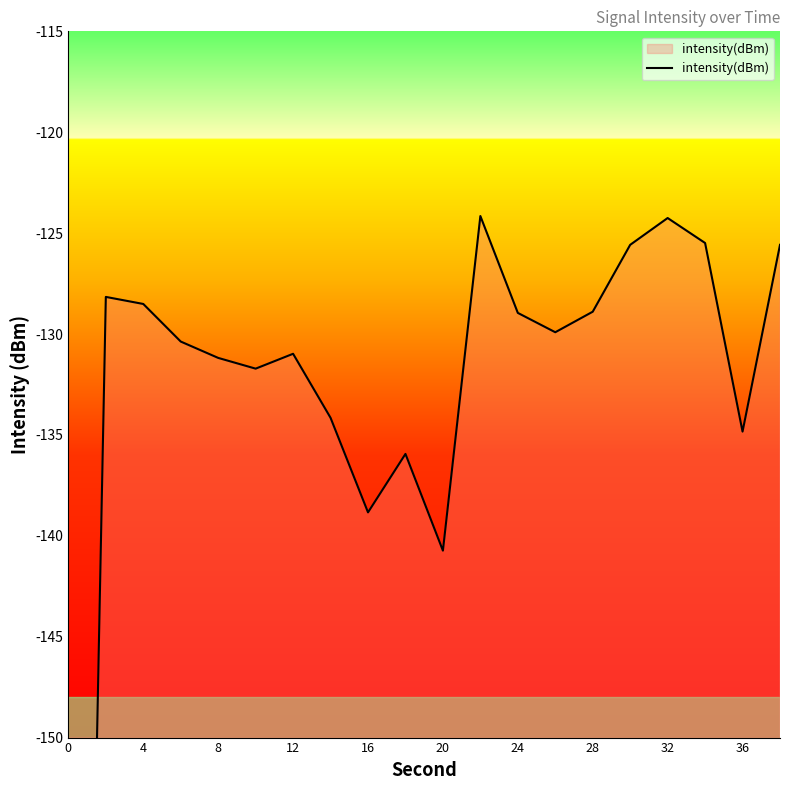

Which has a higher value, 0 or 36?

36